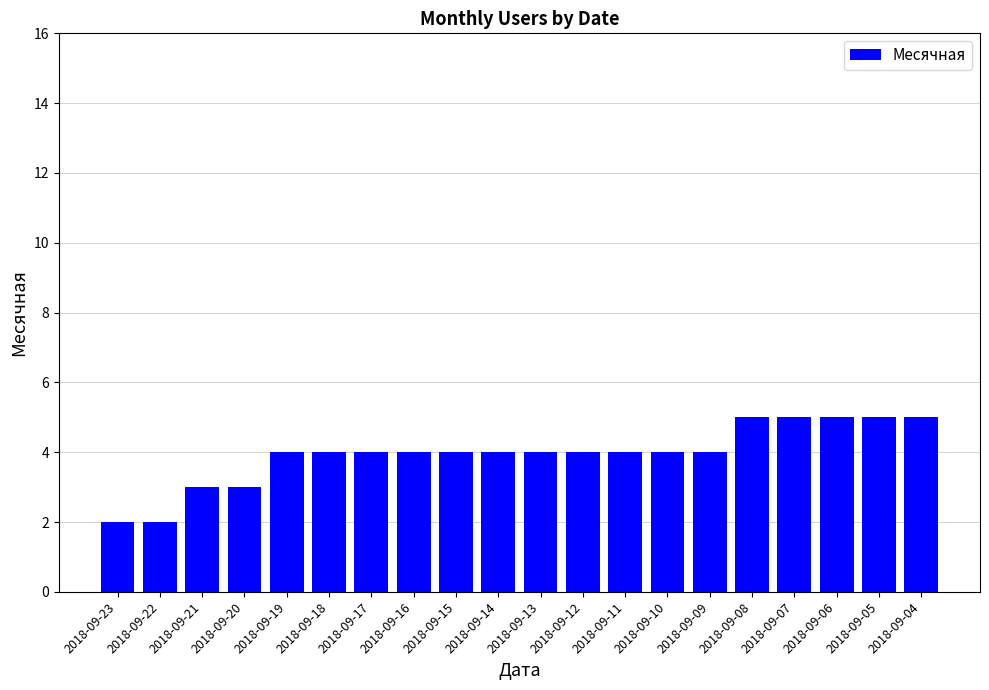

What is the ratio of the value at 2018-09-08 to the value at 2018-09-05?

1.0